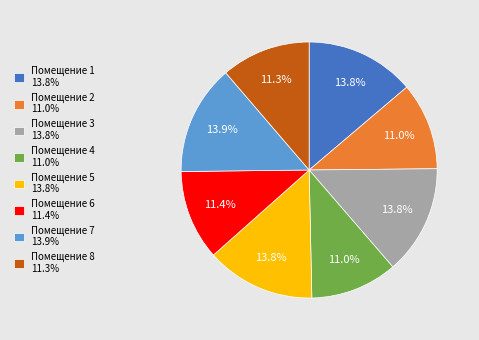

Is Помещение 5 13.8% the majority of the pie?

No